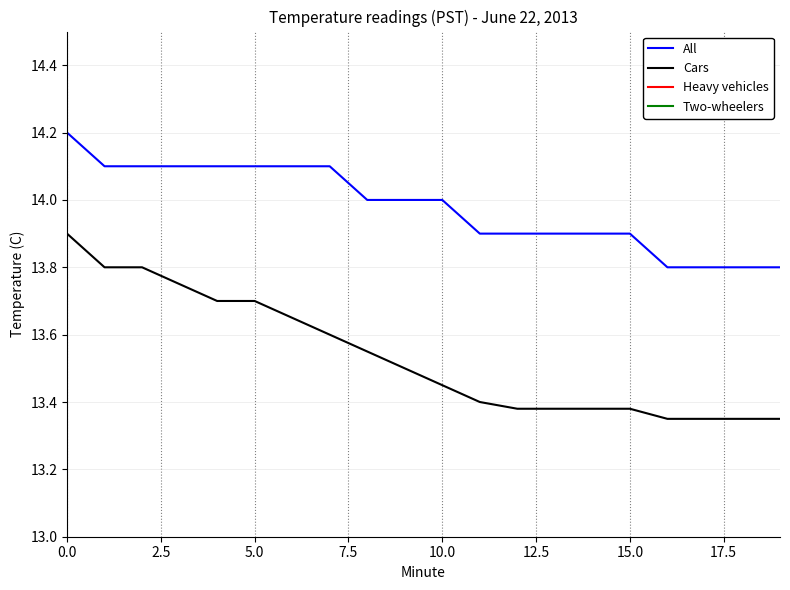

What is the minimum value for Cars?

13.3